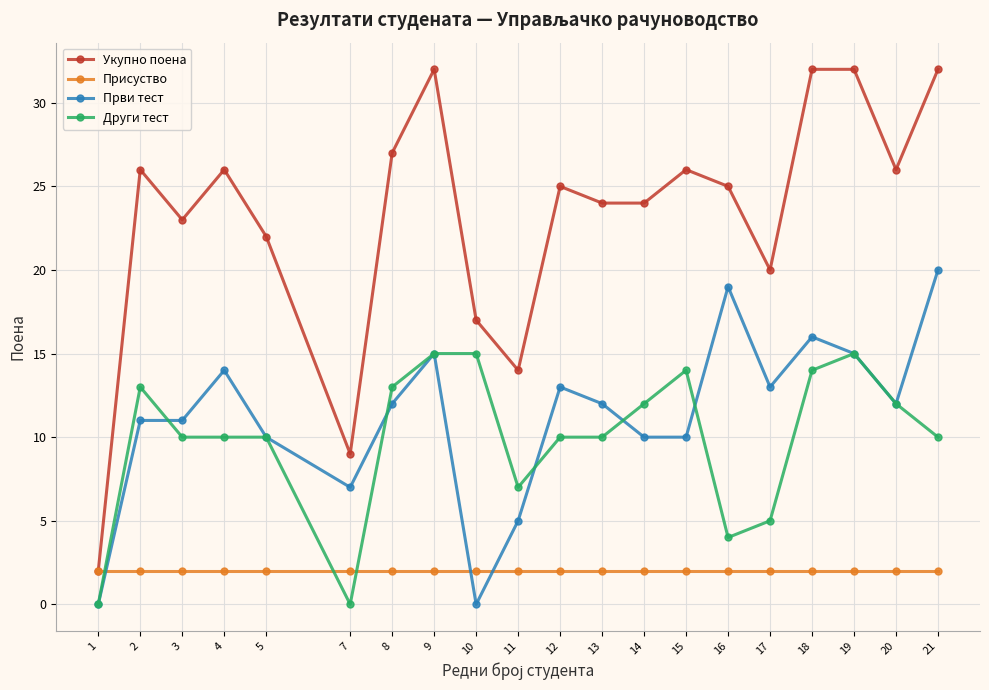

True or false: Први тест has more than 1 interior local peaks.

True